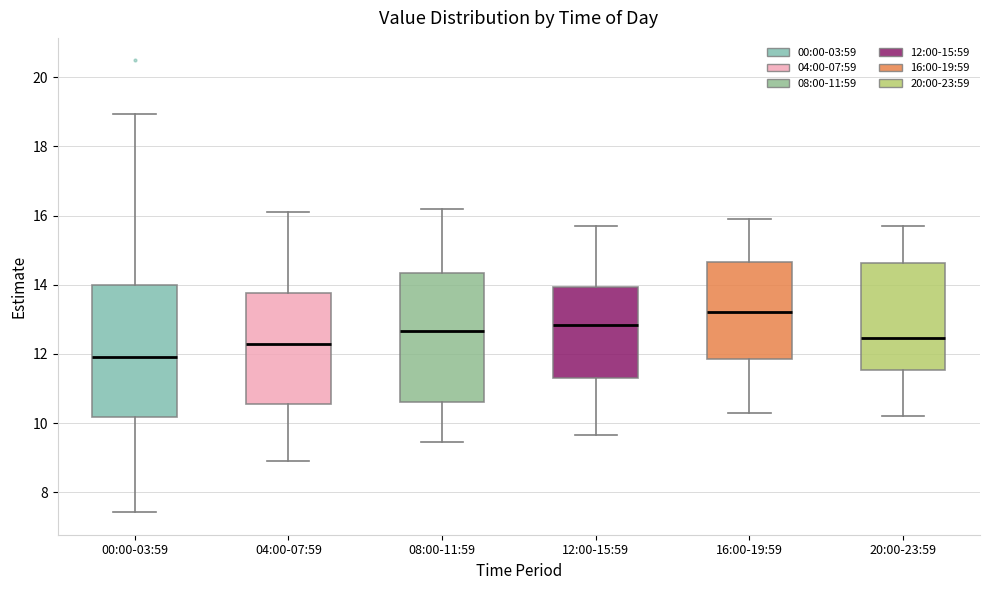

Reading left to right, read every box against the y-axis: the position of its median line, the range the box covers, and the ends of its whiskers. The values are not printed on the chart, so give them approximately, as read against the axis.

00:00-03:59: median 12.0, box 10.2 to 14.0, whiskers 7.4 to 19.0
04:00-07:59: median 12.4, box 10.6 to 13.8, whiskers 9.0 to 16.2
08:00-11:59: median 12.6, box 10.6 to 14.4, whiskers 9.4 to 16.2
12:00-15:59: median 12.8, box 11.4 to 14.0, whiskers 9.6 to 15.8
16:00-19:59: median 13.2, box 11.8 to 14.6, whiskers 10.4 to 16.0
20:00-23:59: median 12.4, box 11.6 to 14.6, whiskers 10.2 to 15.8